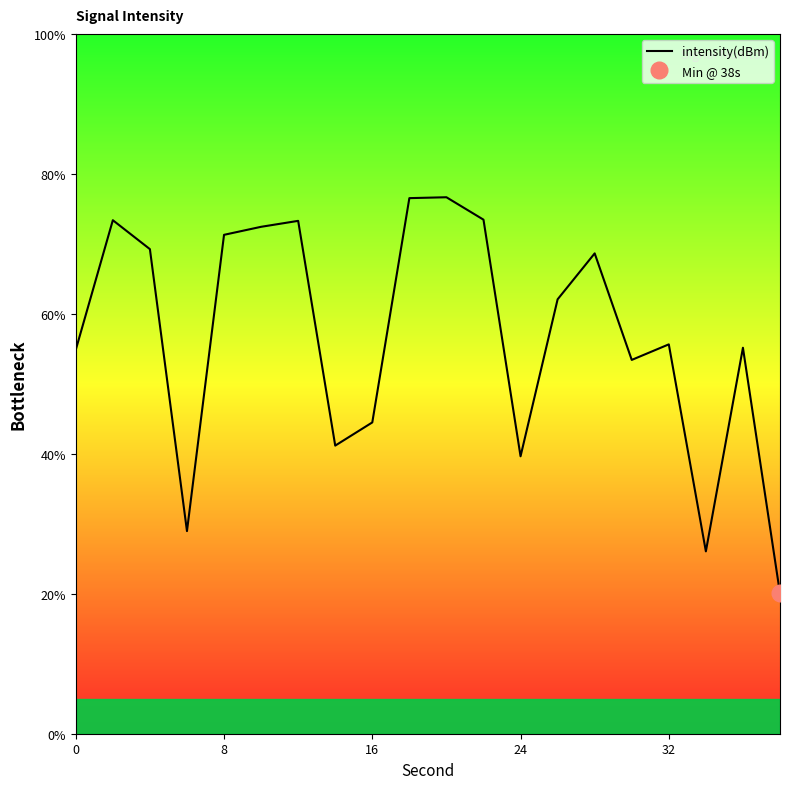

The value of intensity(dBm) at 24 is 39.6. True or false?

True